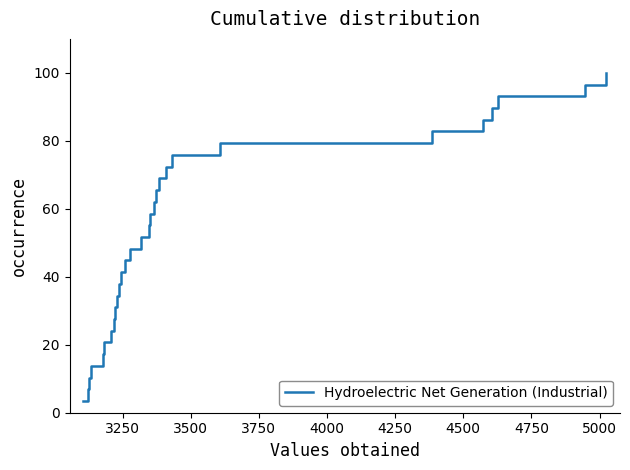

What is the difference between the maximum and minimum values?

96.6